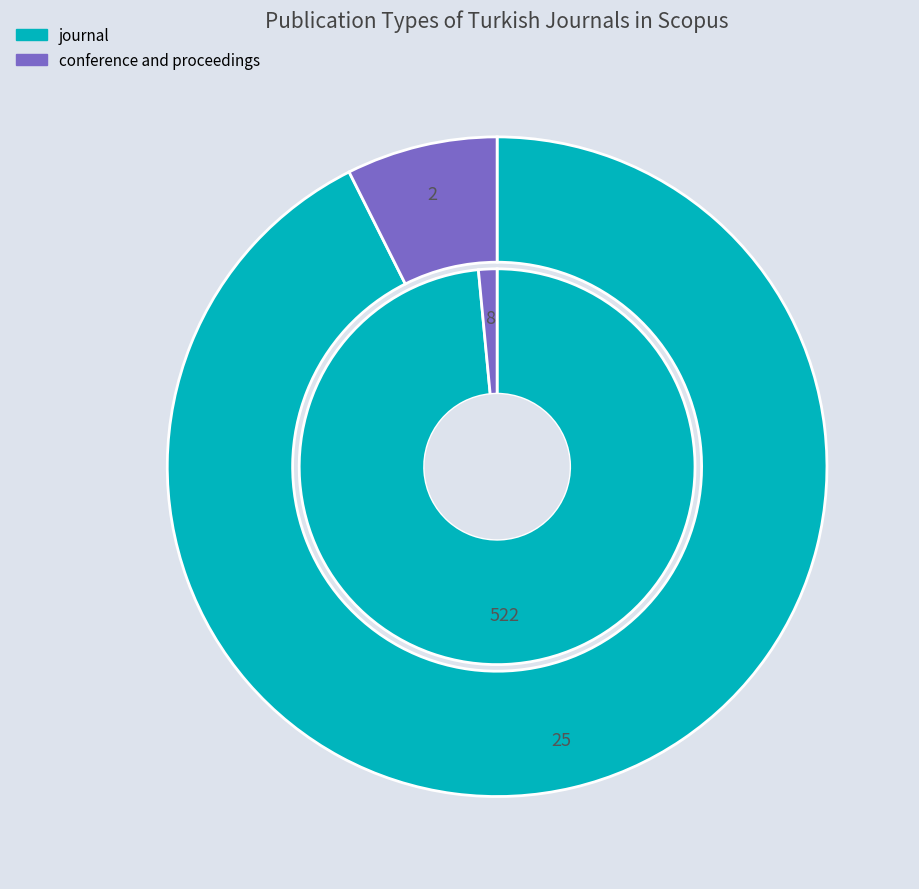

To the nearest percent, what is the difference between the largest and smallest slice percentages?

85%